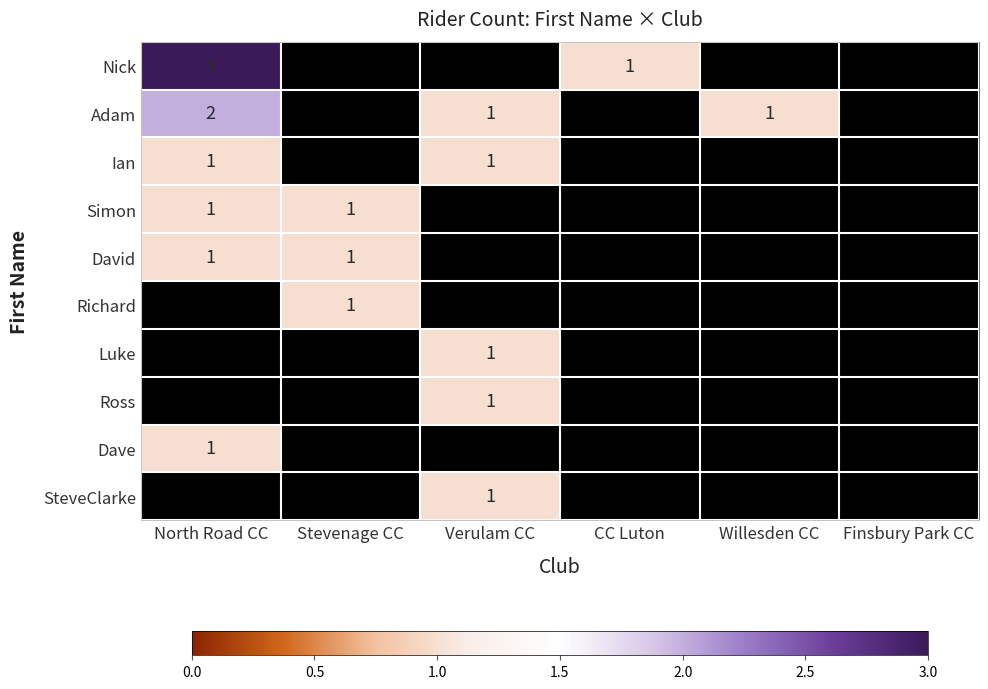

True or false: Nick has a value of 2 at North Road CC.

False